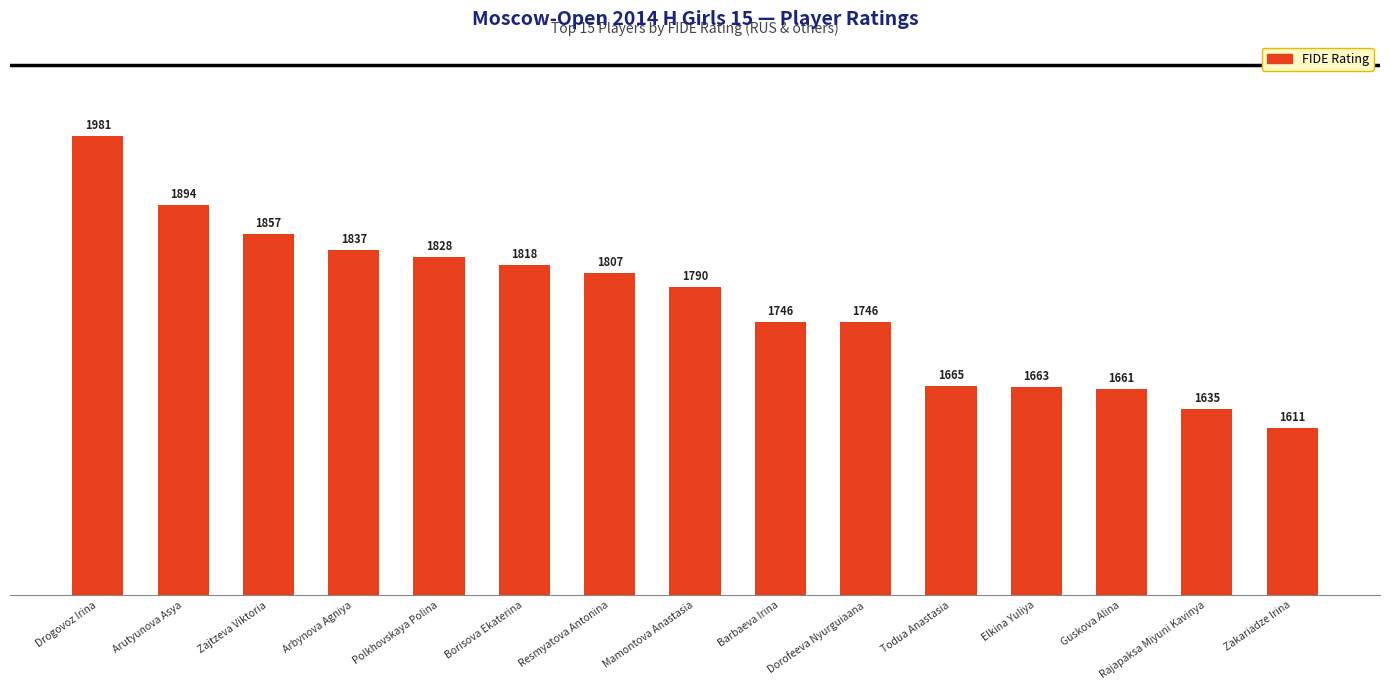

Reading left to right, list all the values displayed in this chart.

Drogovoz Irina=1981	Arutyunova Asya=1894	Zajtzeva Viktoria=1857	Arbynova Agniya=1837	Polkhovskaya Polina=1828	Borisova Ekaterina=1818	Resmyatova Antonina=1807	Mamontova Anastasia=1790	Barbaeva Irina=1746	Dorofeeva Nyurguiaana=1746	Todua Anastasia=1665	Elkina Yuliya=1663	Guskova Alina=1661	Rajapaksa Miyuni Kavinya=1635	Zakariadze Irina=1611